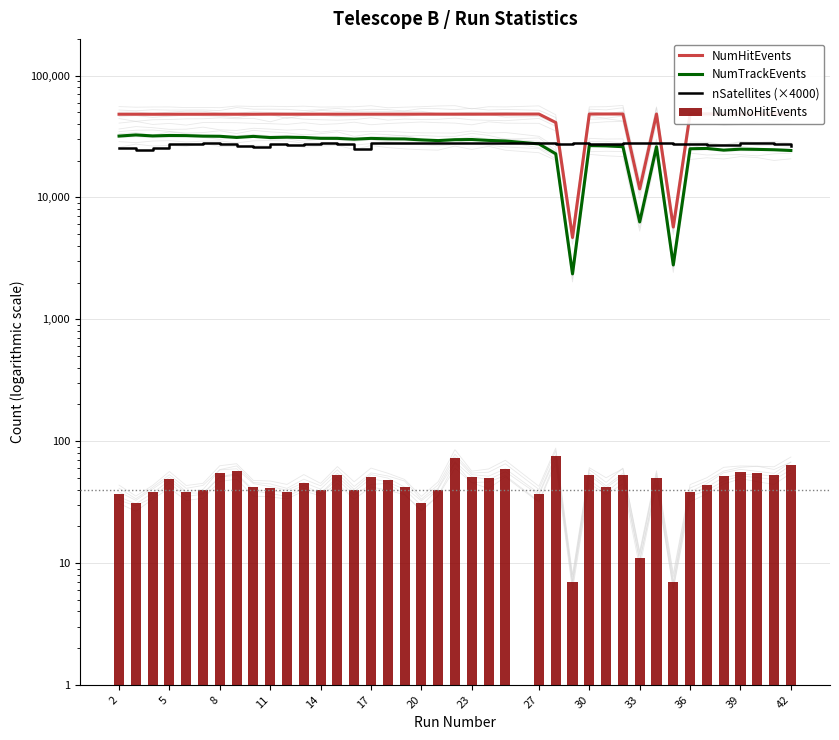

At how many categories does at least one series exceed 10960?

40